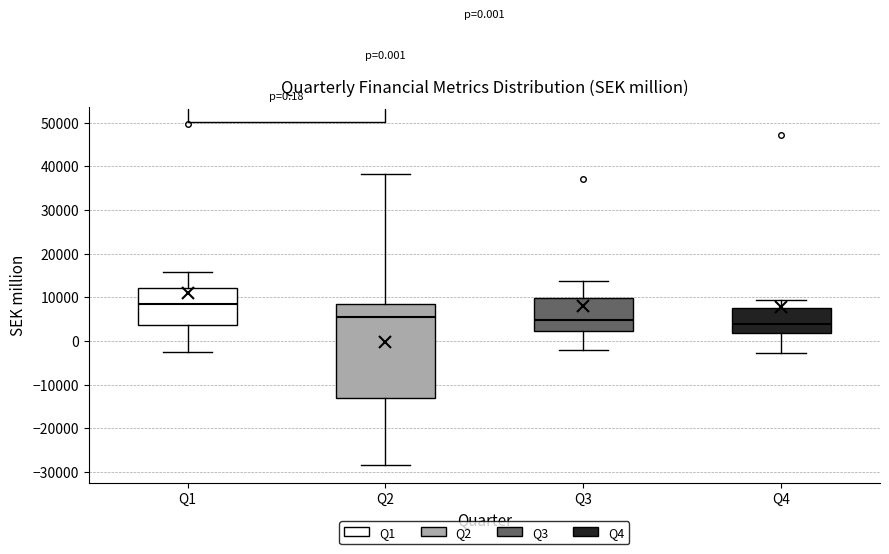

Comparing the boxes themselves (not the whiskers), which one is the tallest?

Q2